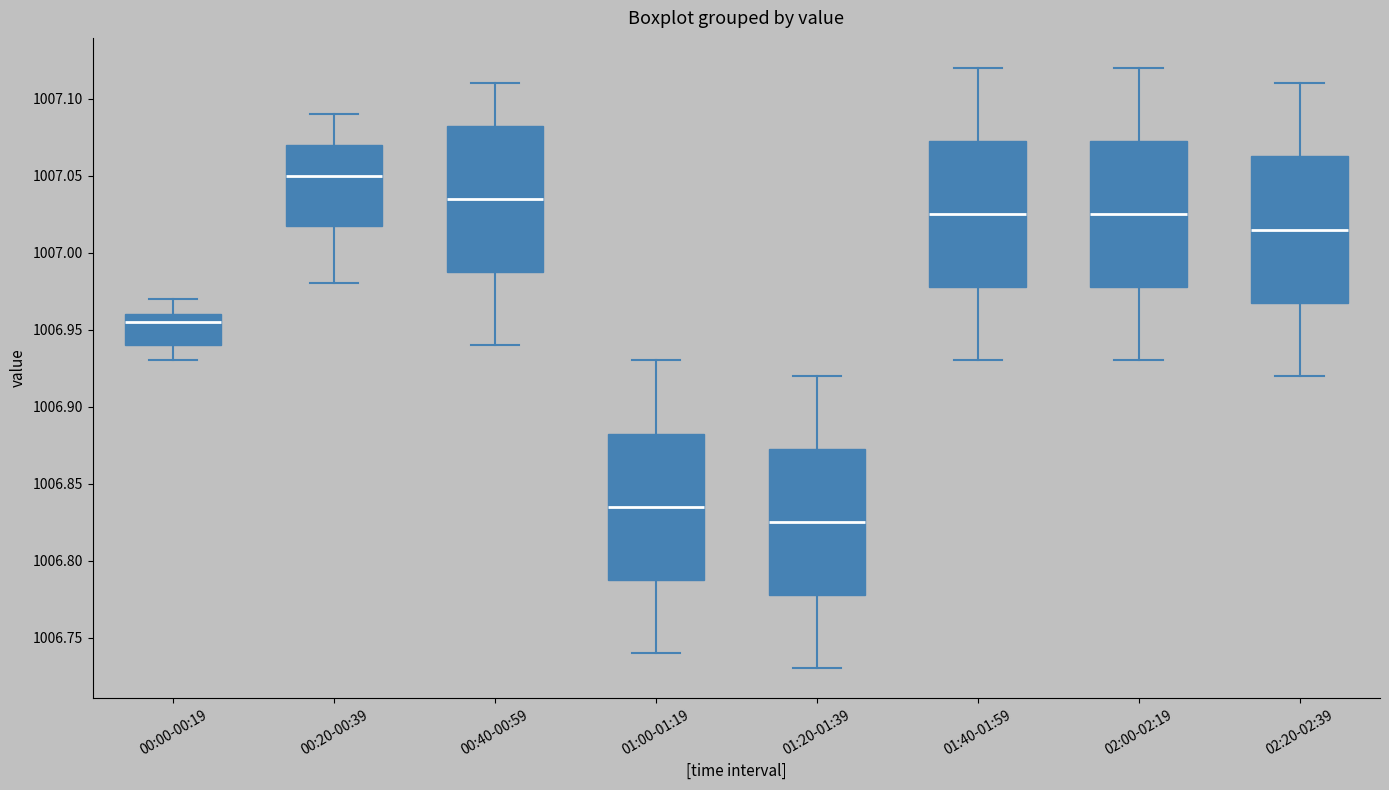

Reading left to right, read every box against the y-axis: the position of its median line, the range the box covers, and the ends of its whiskers. The values are not printed on the chart, so give them approximately, as read against the axis.

00:00-00:19: median 1006.955, box 1006.940 to 1006.960, whiskers 1006.930 to 1006.970
00:20-00:39: median 1007.050, box 1007.020 to 1007.070, whiskers 1006.980 to 1007.090
00:40-00:59: median 1007.035, box 1006.990 to 1007.085, whiskers 1006.940 to 1007.110
01:00-01:19: median 1006.835, box 1006.790 to 1006.885, whiskers 1006.740 to 1006.930
01:20-01:39: median 1006.825, box 1006.780 to 1006.875, whiskers 1006.730 to 1006.920
01:40-01:59: median 1007.025, box 1006.980 to 1007.075, whiskers 1006.930 to 1007.120
02:00-02:19: median 1007.025, box 1006.980 to 1007.075, whiskers 1006.930 to 1007.120
02:20-02:39: median 1007.015, box 1006.970 to 1007.065, whiskers 1006.920 to 1007.110